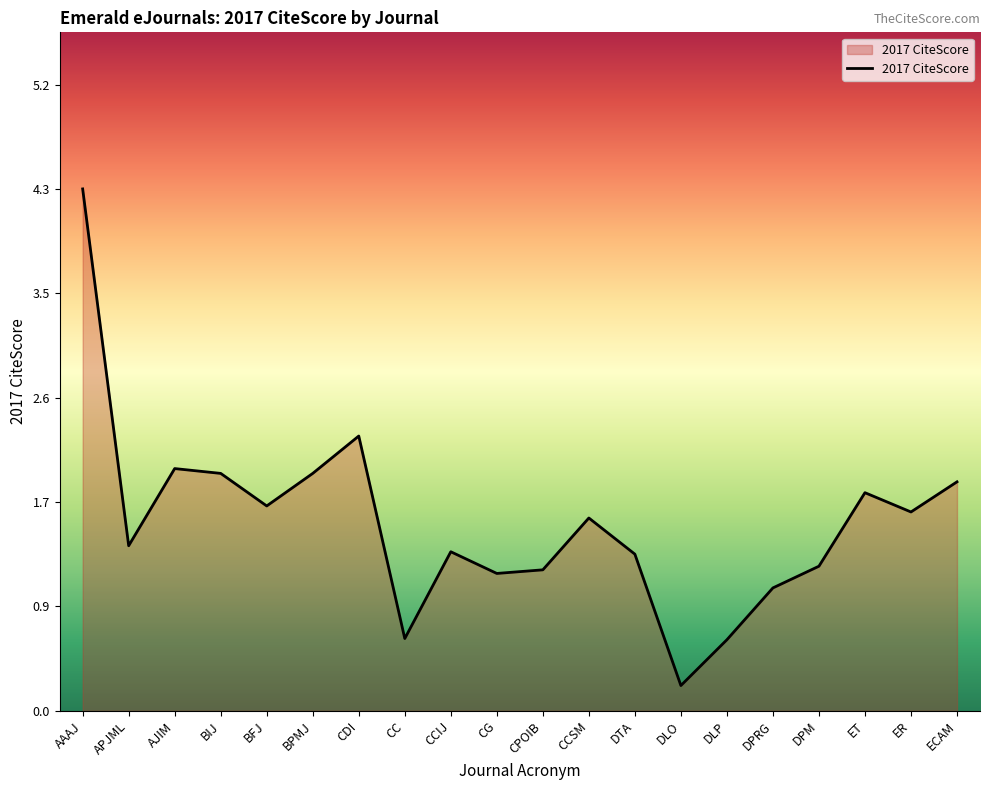

How many lines are shown in the chart?

1